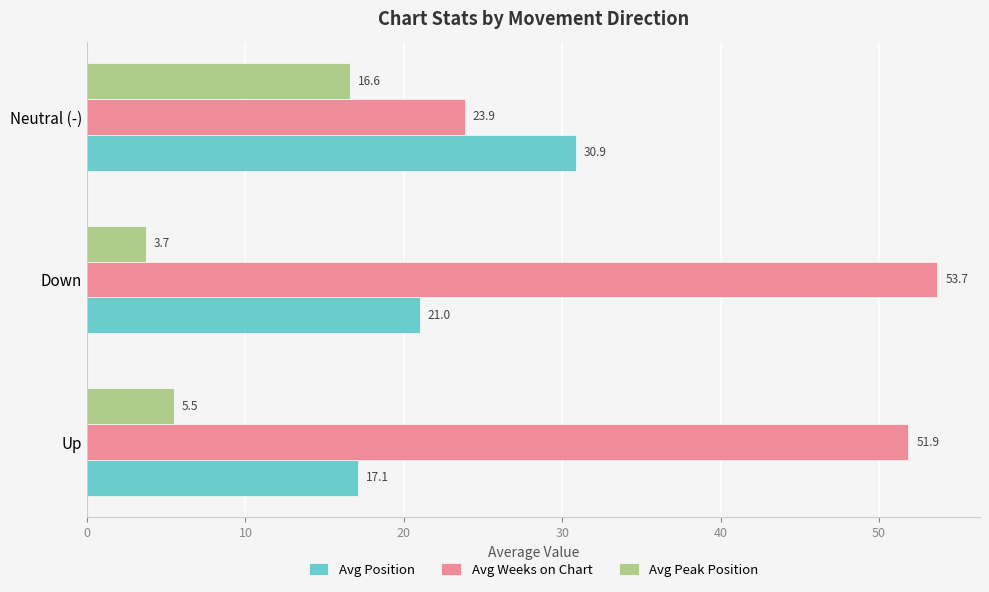

Which series has the largest range (max minus min)?

Avg Weeks on Chart